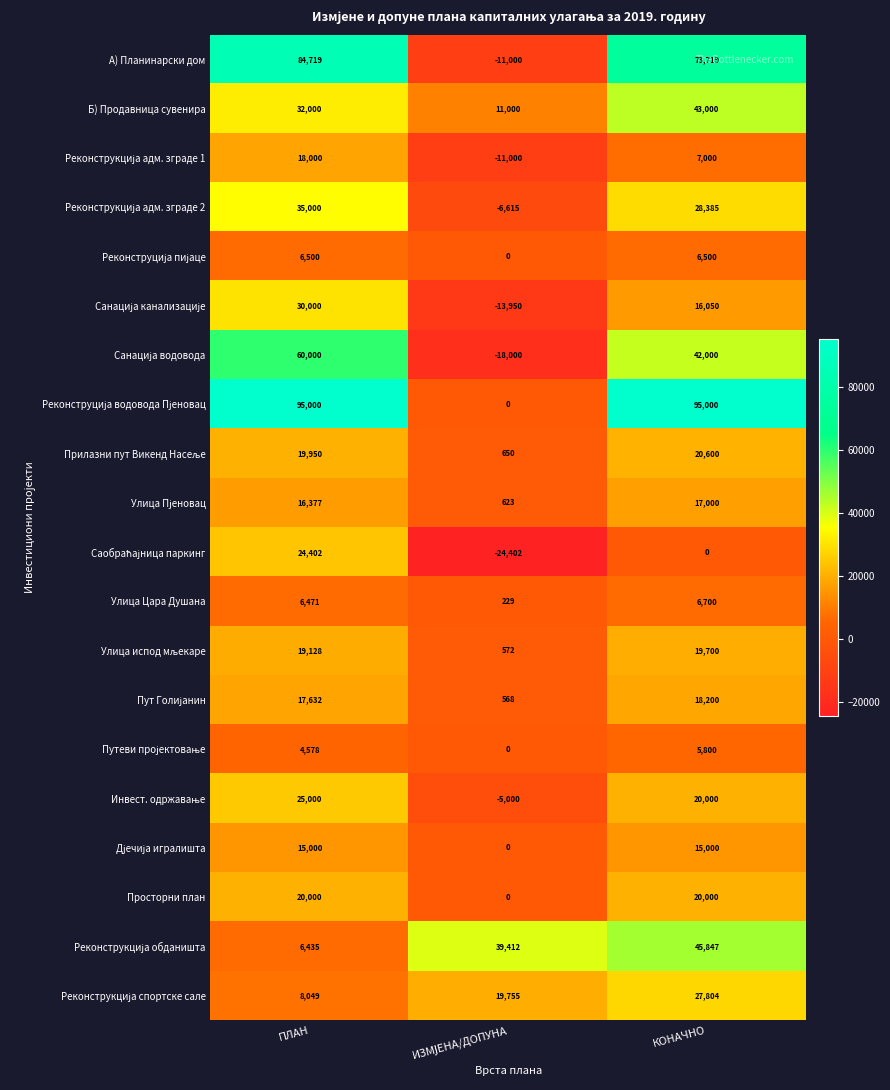

What is the difference between the highest and lowest values at КОНАЧНО?

95000